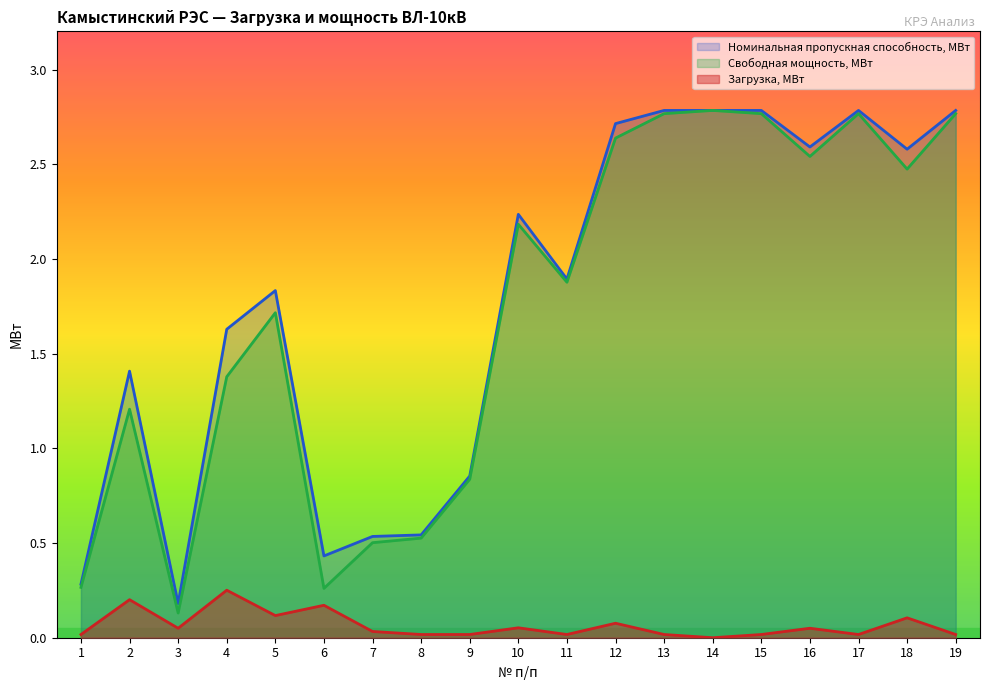

The Загрузка, МВт series shows 0.0 at 17. True or false?

False